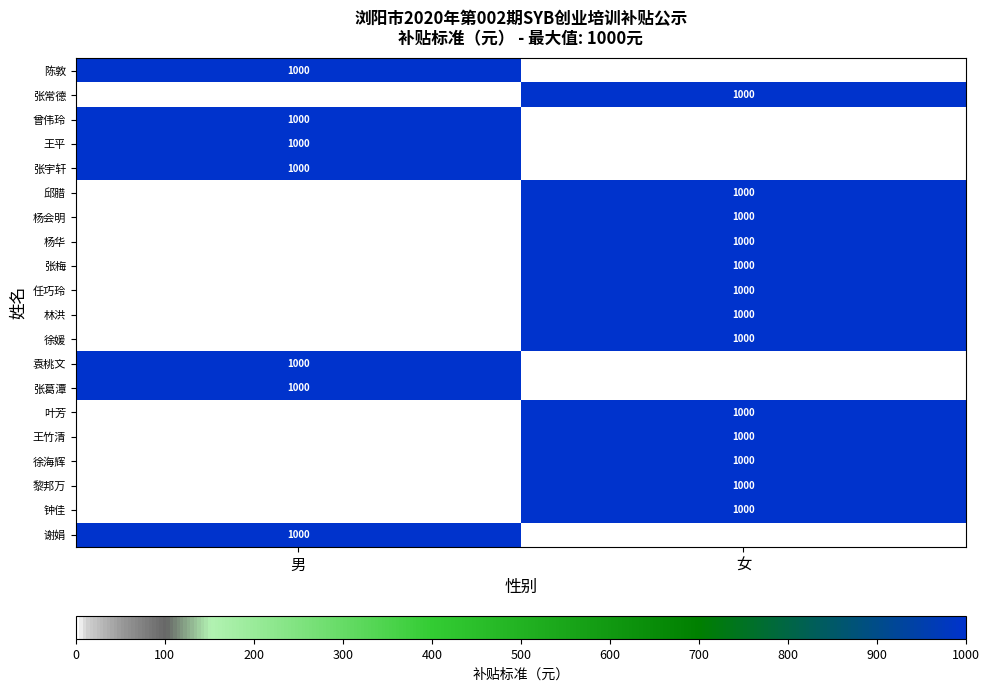

What is the difference between the highest and lowest values at 女?

1000